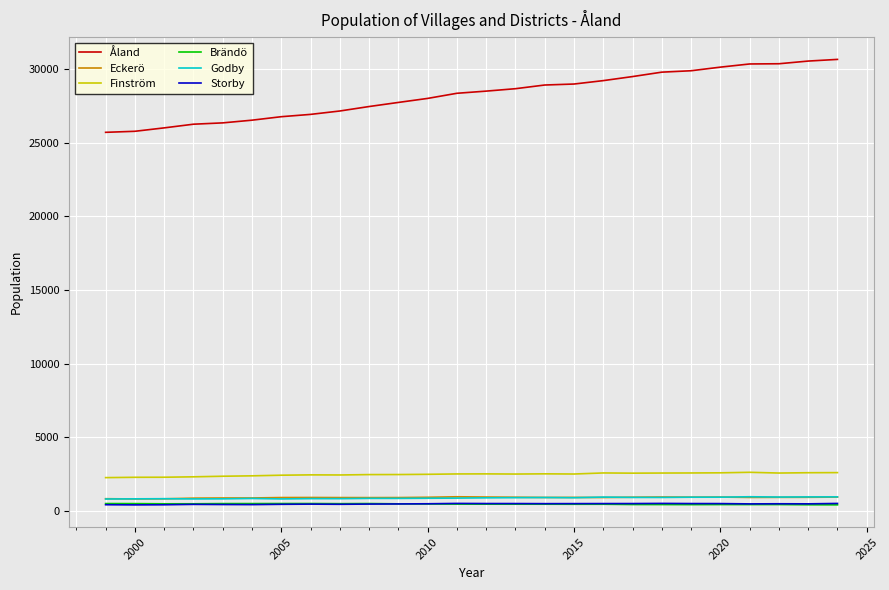

Which series has the largest total across all categories?

Åland